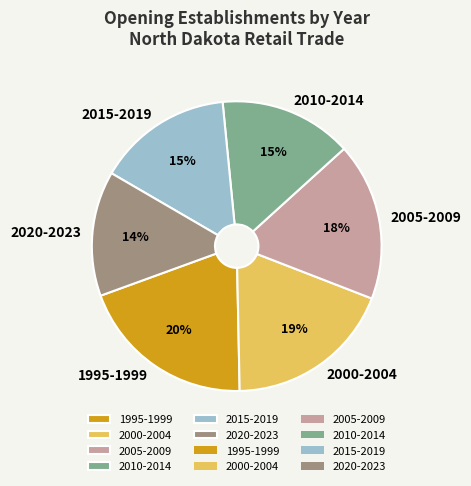

Combined, do 2000-2004 and 2015-2019 account for over 50%?

No